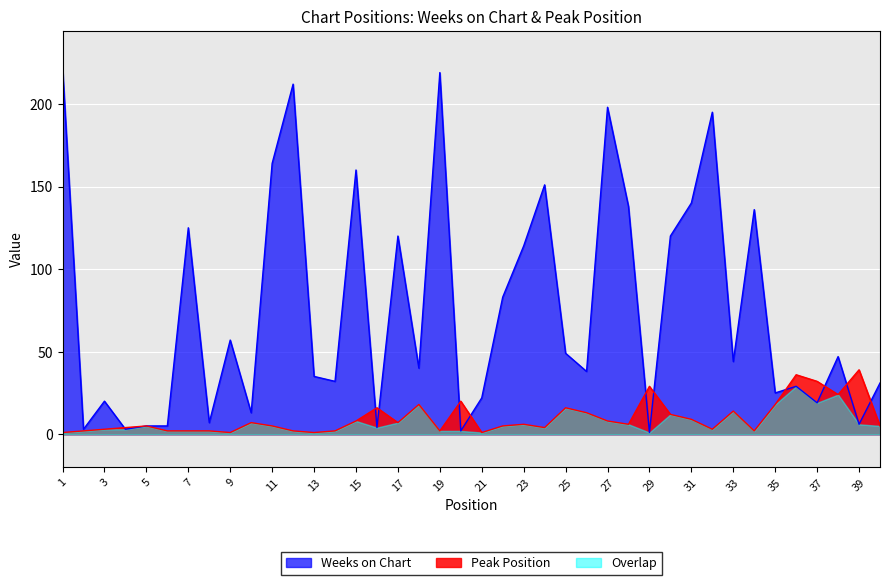

The value of Peak Position at 8 is 2. True or false?

True